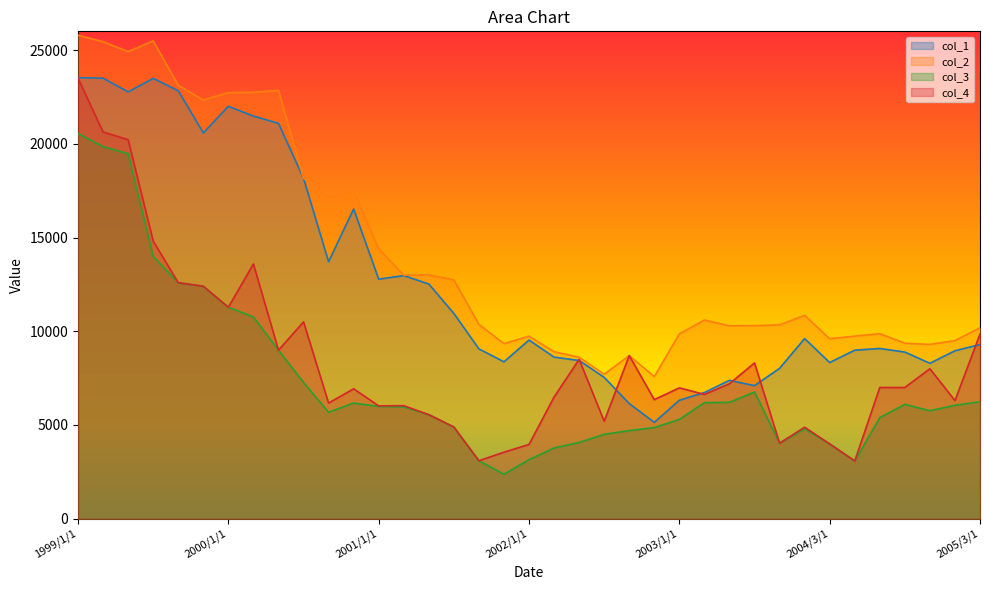

What is the label of the 21st point from the right?

2001/9/1